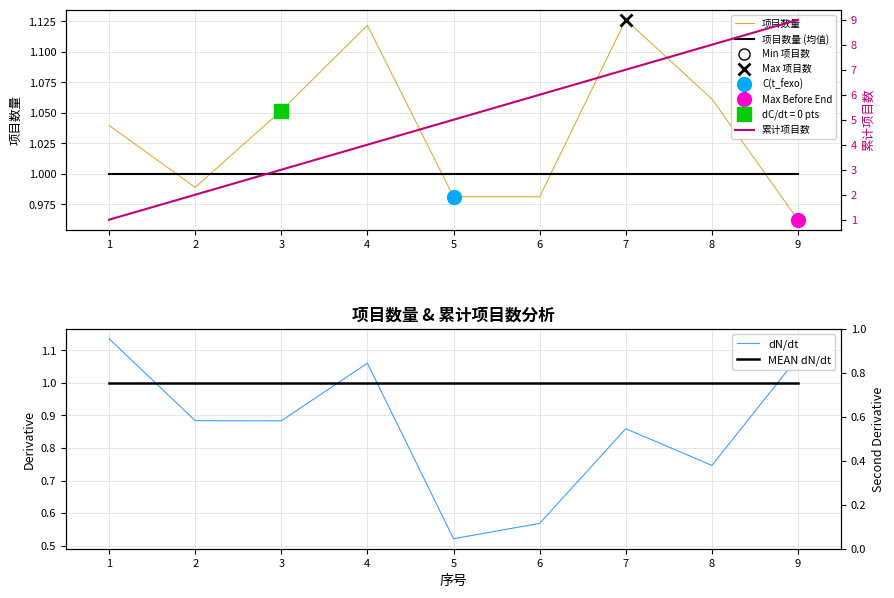

True or false: 项目数量 (均值) has a value of 0.3 at 2.

False